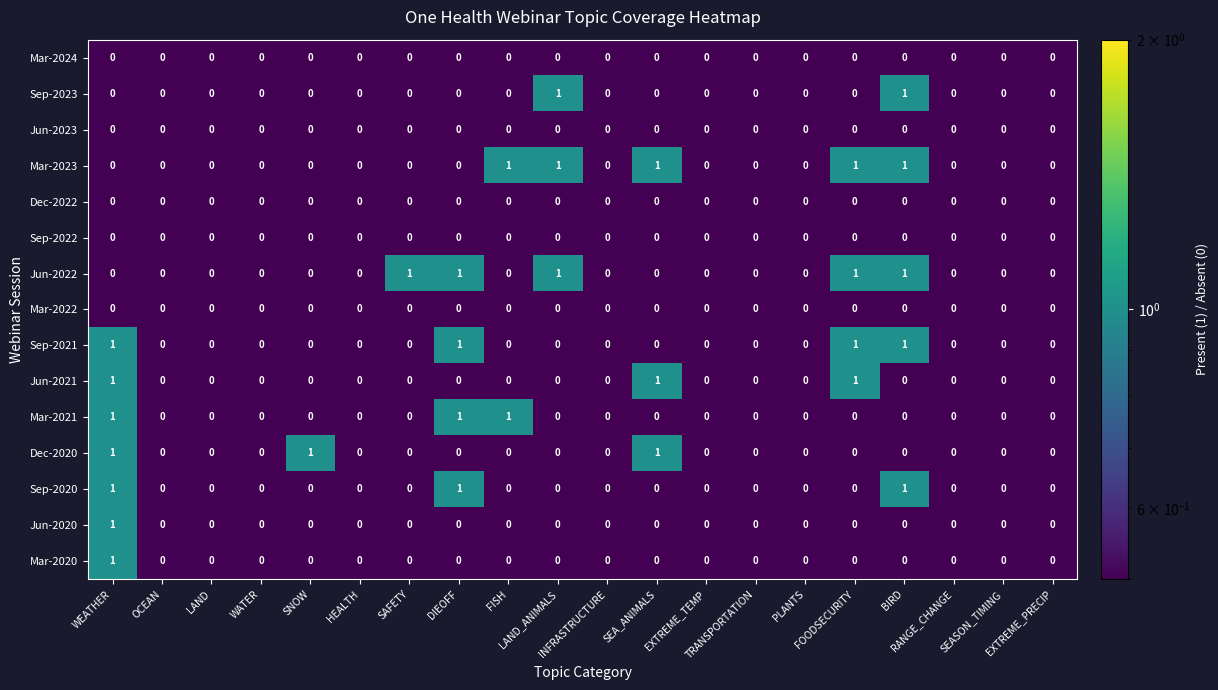

Count the Mar-2021 values in the range 0 to 1.

20